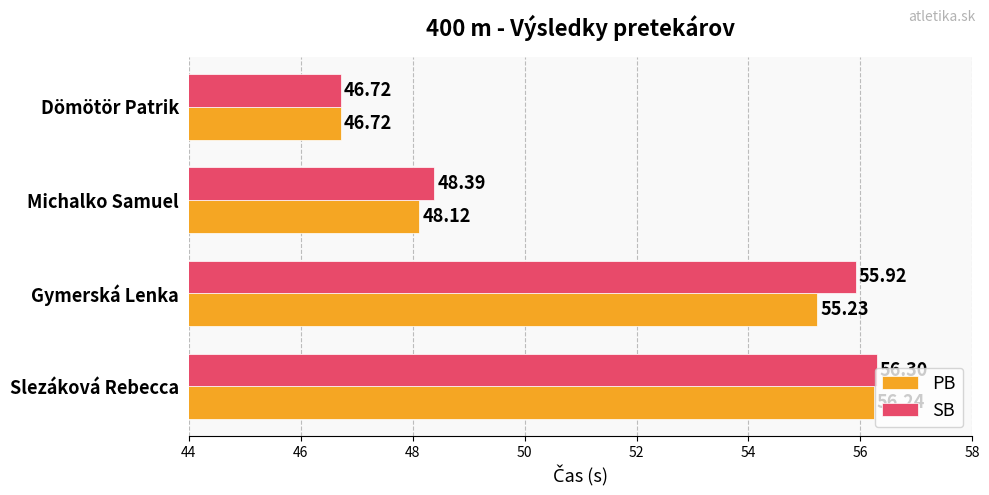

What is the sum of all SB values?

207.3